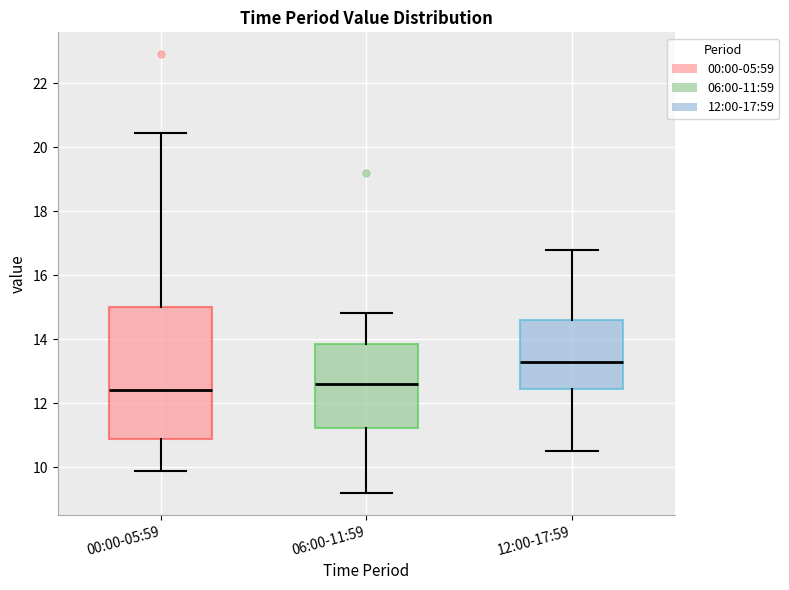

Comparing the boxes themselves (not the whiskers), which one is the tallest?

00:00-05:59